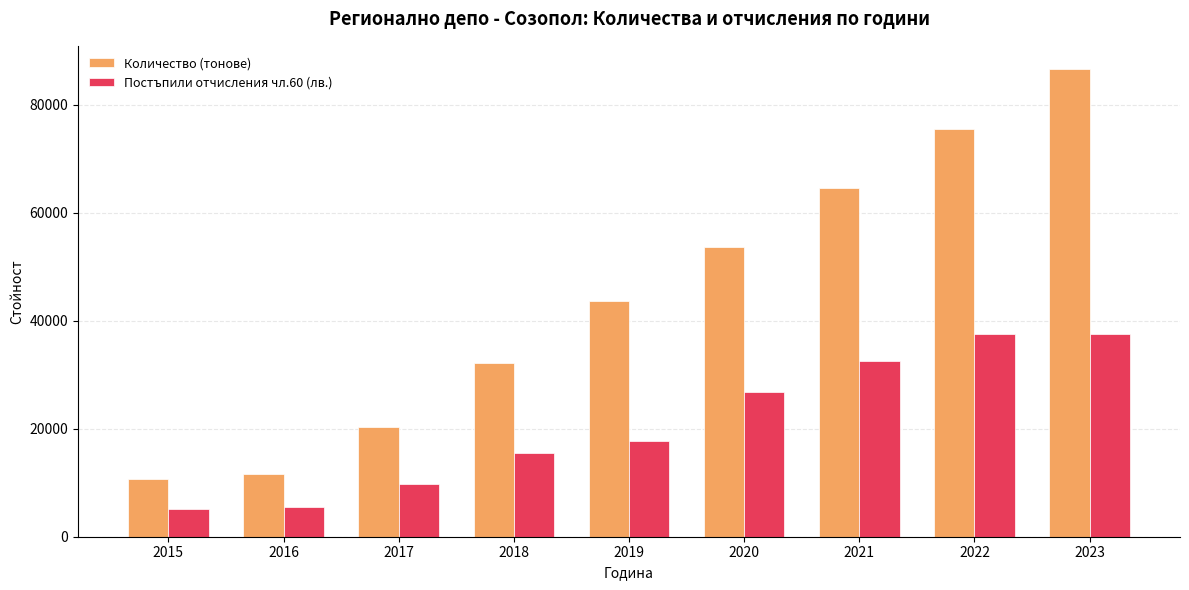

Is it true that Количество (тонове) equals 90474.0 at 2020?

False